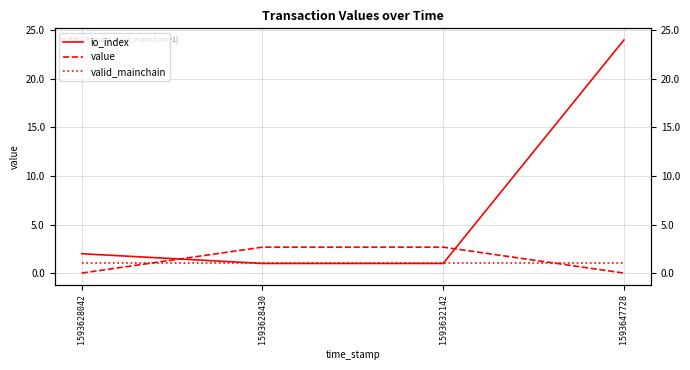

What are all the series names shown in the legend?

io_index, value, valid_mainchain